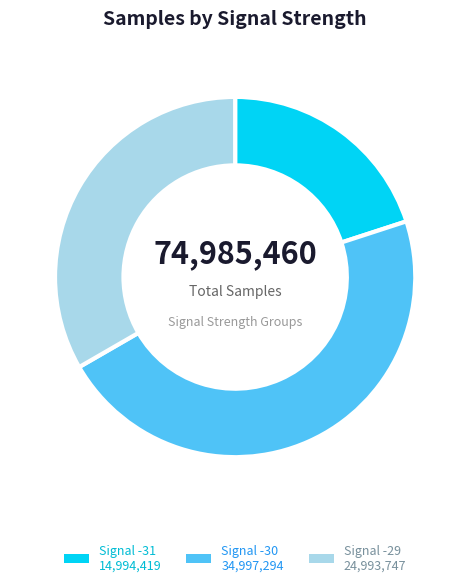

Is there a majority slice in this chart?

No